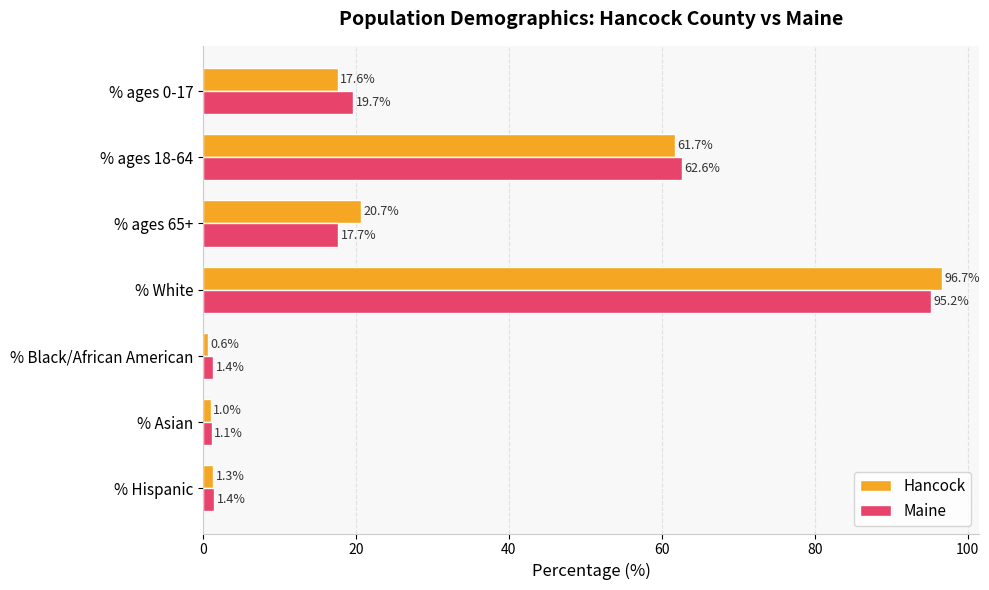

Rank the series by their maximum value, from lowest to highest.

Maine, Hancock